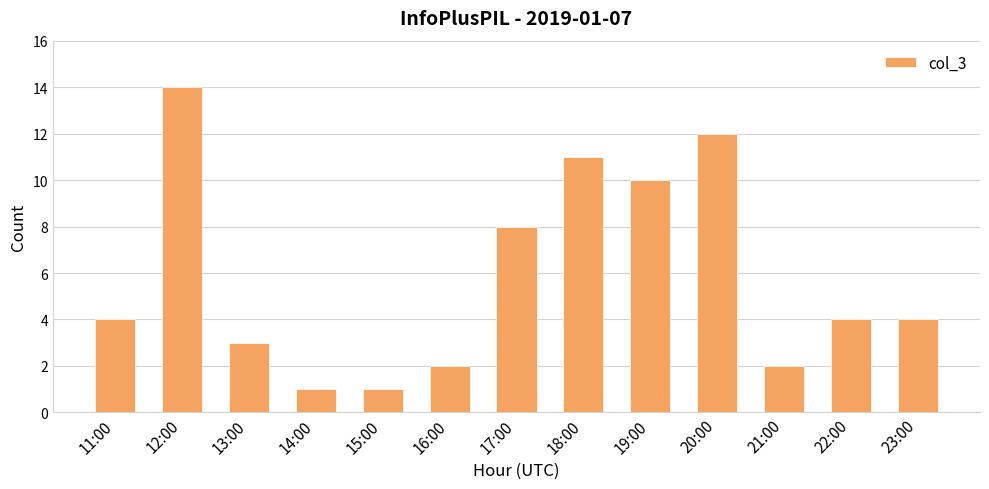

Are the bars grouped side by side (vs. stacked)?

No